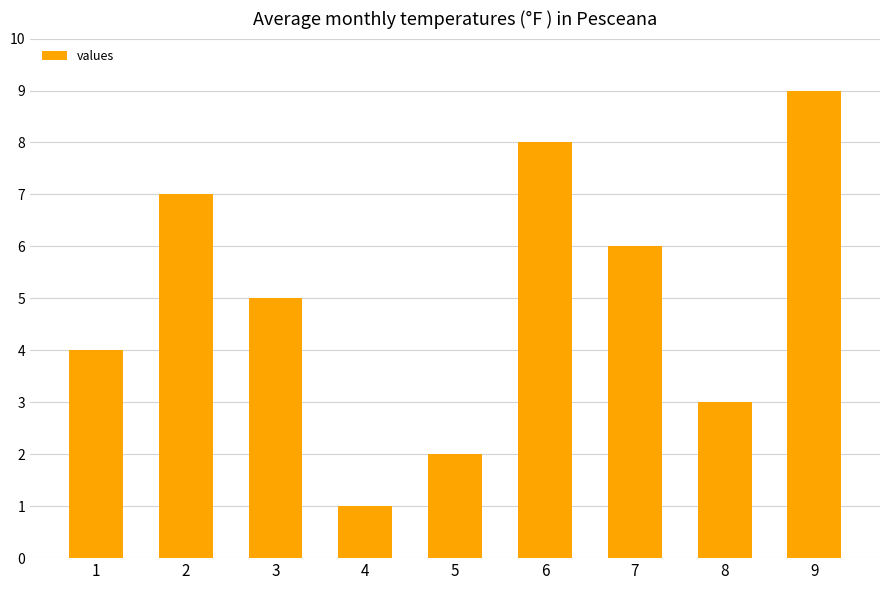

Is it true that the value at 5 is 1?

False